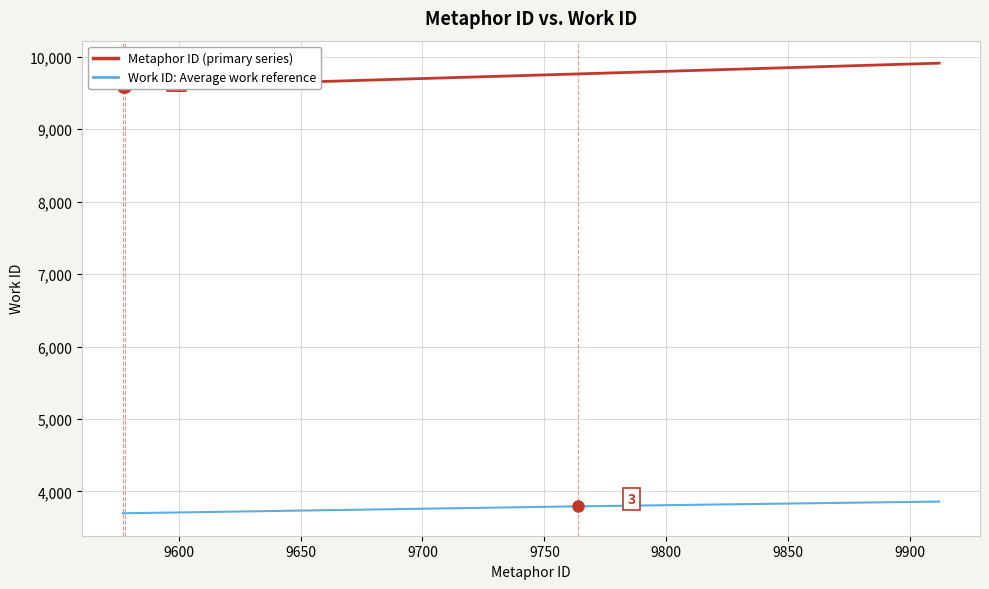

How many series are shown in this chart?

2